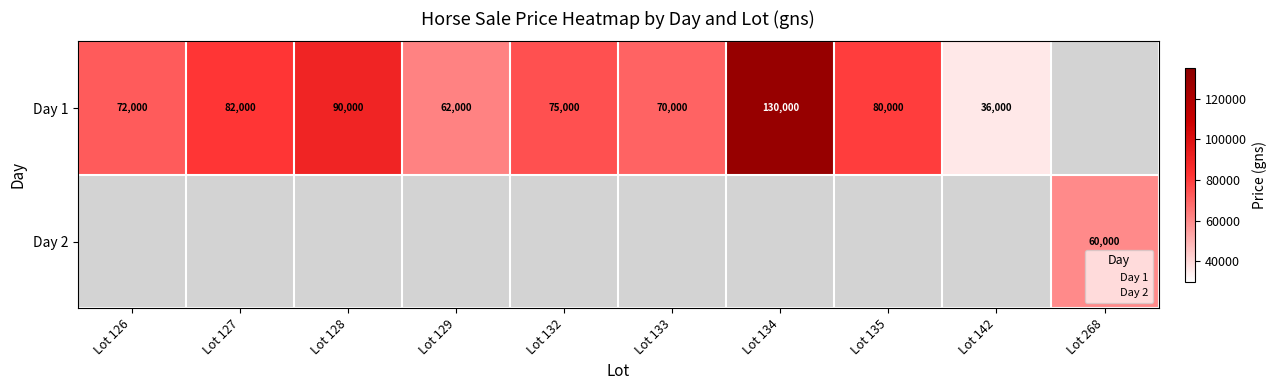

Between Day 1 - Lot 142 and Day 1 - Lot 135, which is larger?

Day 1 - Lot 135